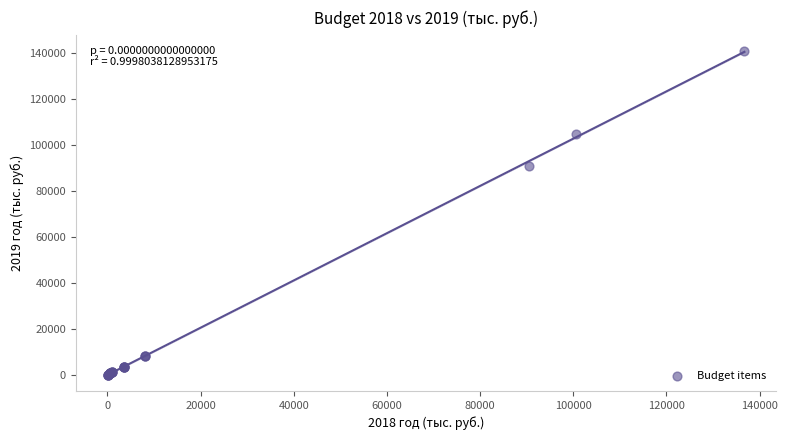

What Y value in the scatter plot is closest to 70546?

90948.7